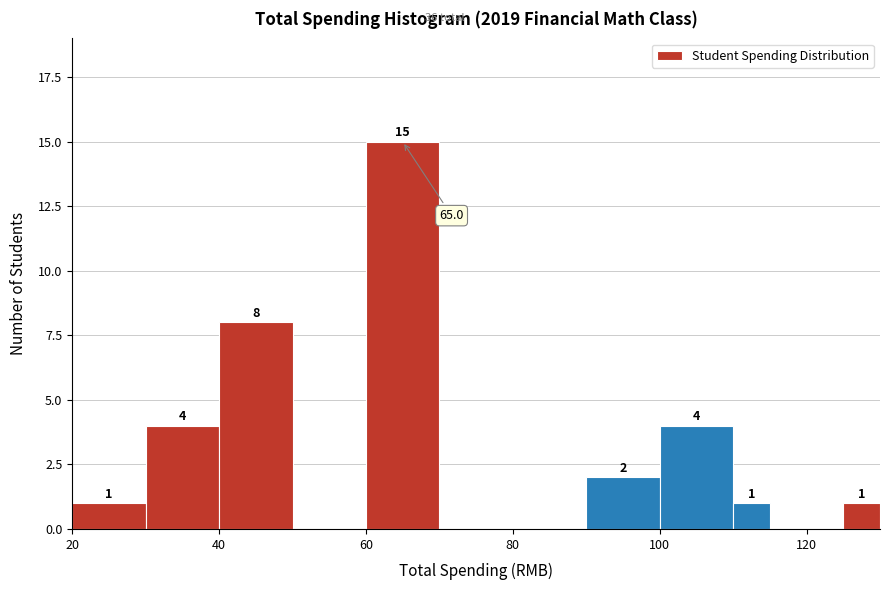

Read against the x-axis, roughly where is the centre of the tallest bar?

66